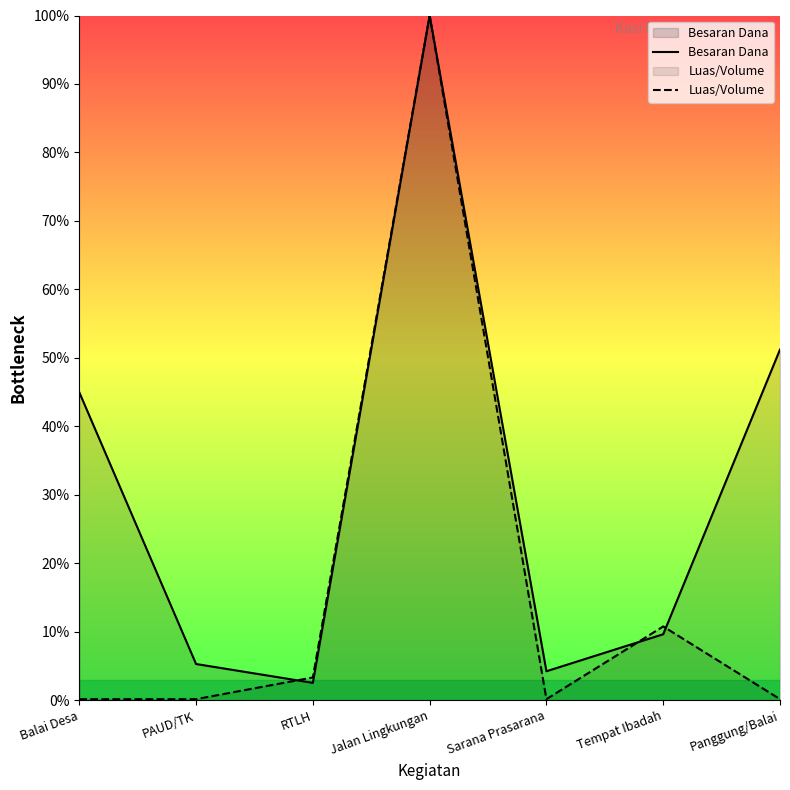

At which label is Besaran Dana closest to 51?

Panggung/Balai